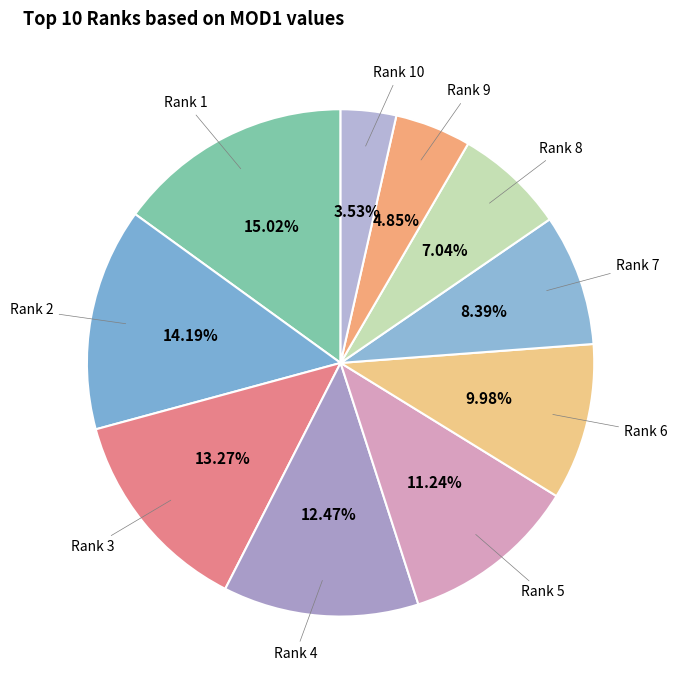

Which has a higher value, Rank 8 or Rank 5?

Rank 5